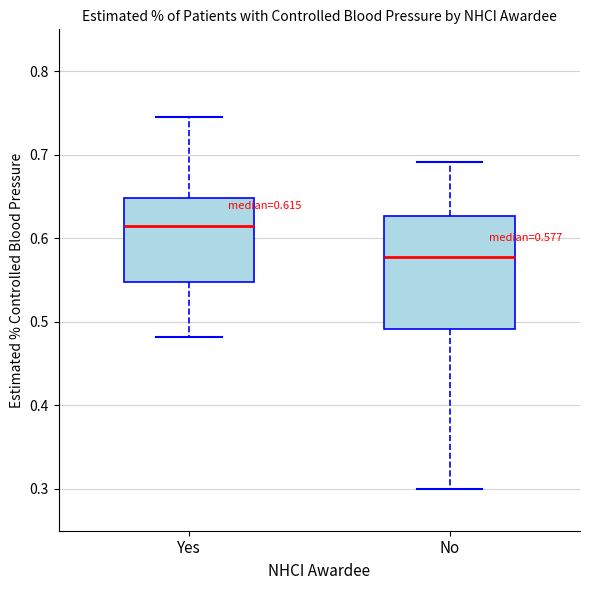

Which box's median line is the lowest?

No